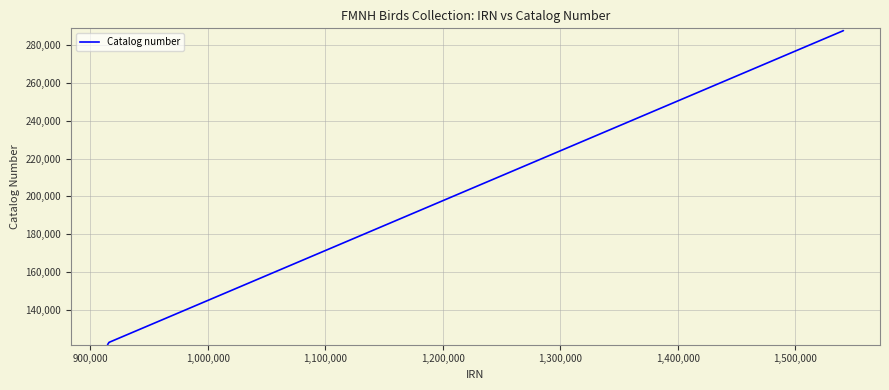

What is the minimum value shown in the chart?

121700